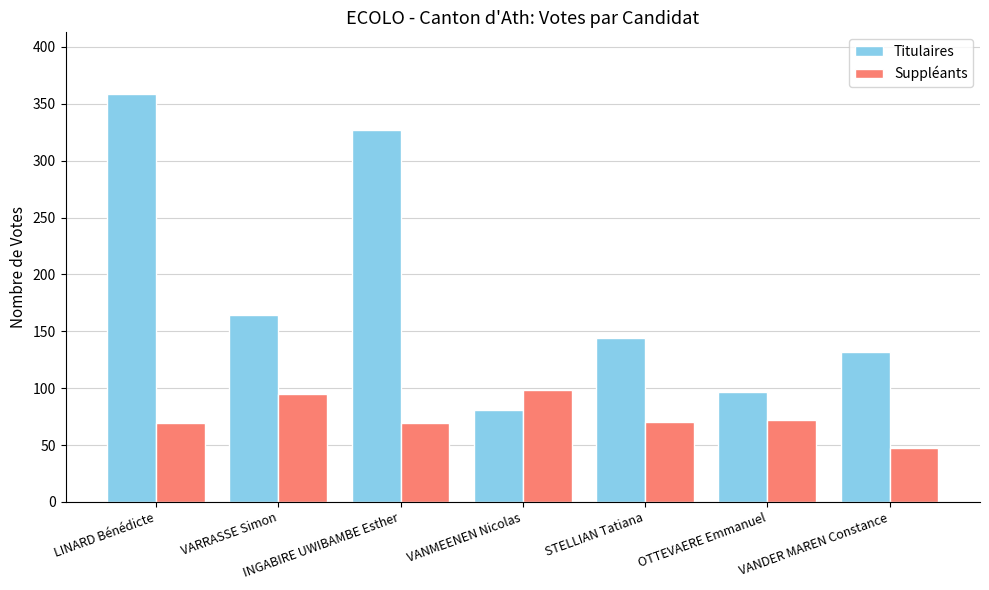

Which series changed the most between VARRASSE Simon and VANDER MAREN Constance?

Suppléants